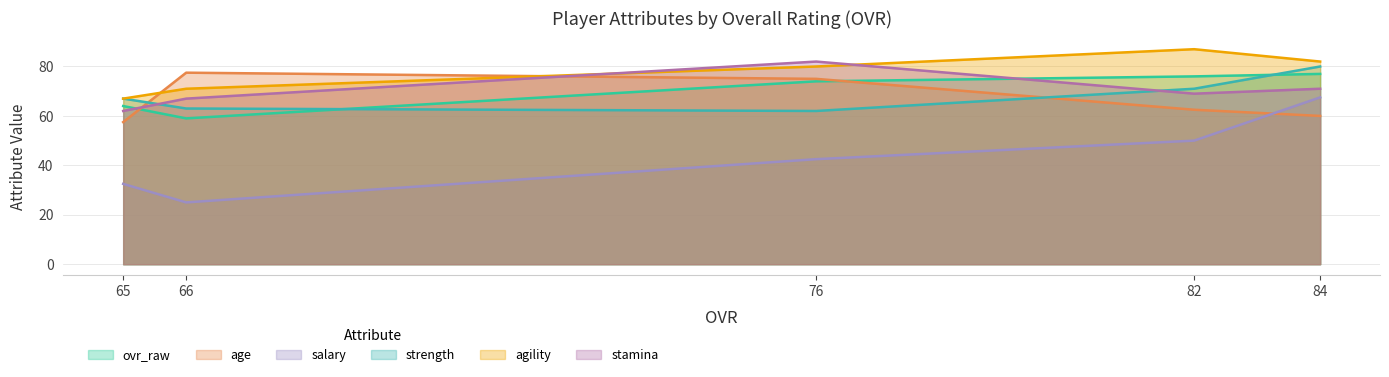

How many lines are shown in the chart?

6